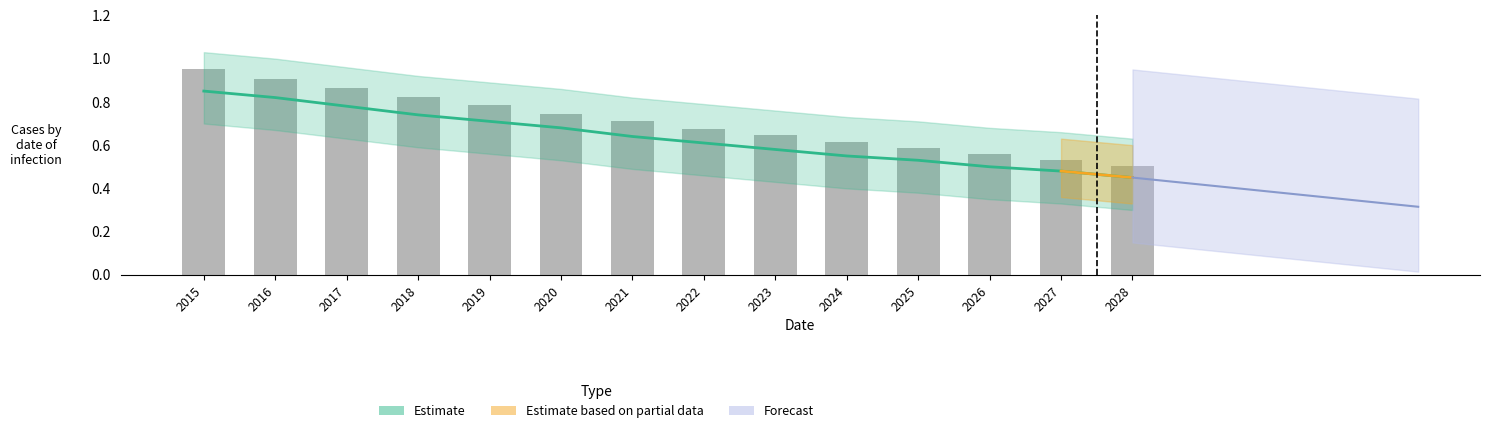

What is the difference between the maximum and minimum values?

0.4